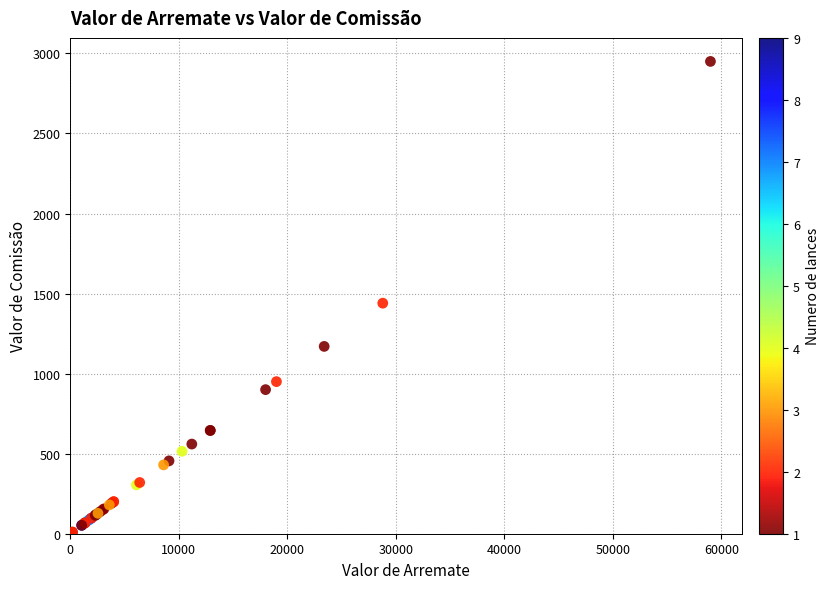

What Y value in the scatter plot is closest to 1480?

1440.0